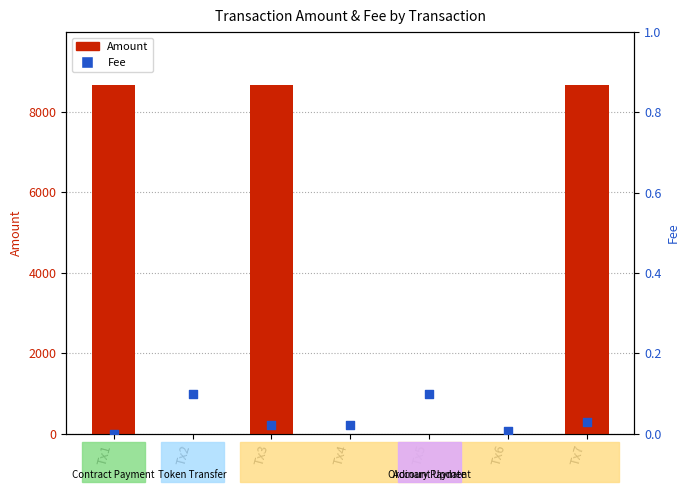

At how many categories does at least one series exceed 6613?

3